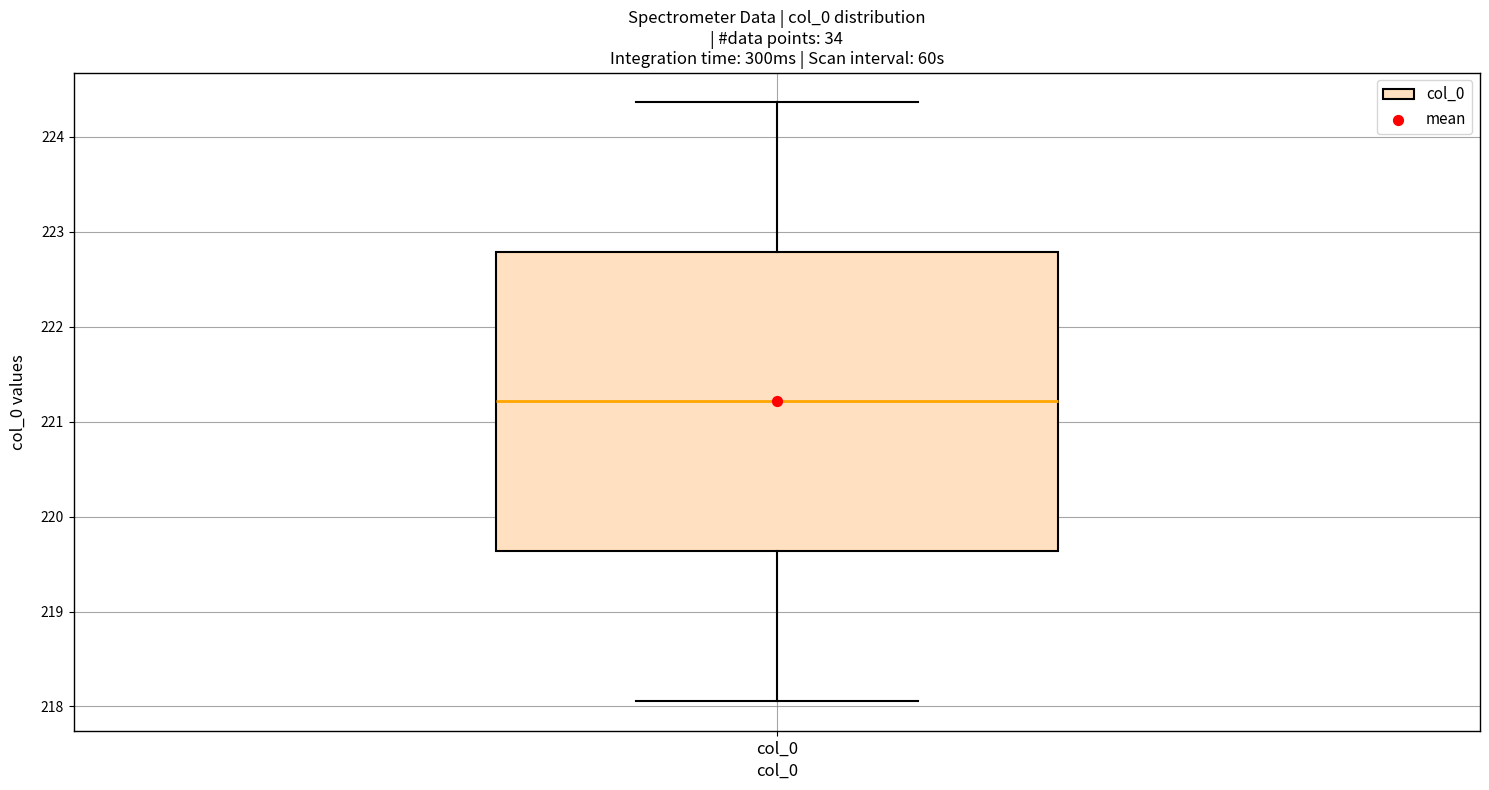

Read this box plot against the y-axis: the position of the median line, the range covered by the box, and the ends of both whiskers. The values are not printed on the chart, so give them approximately, as read against the axis.

median 221.2, box 219.6 to 222.8, whiskers 218.1 to 224.4